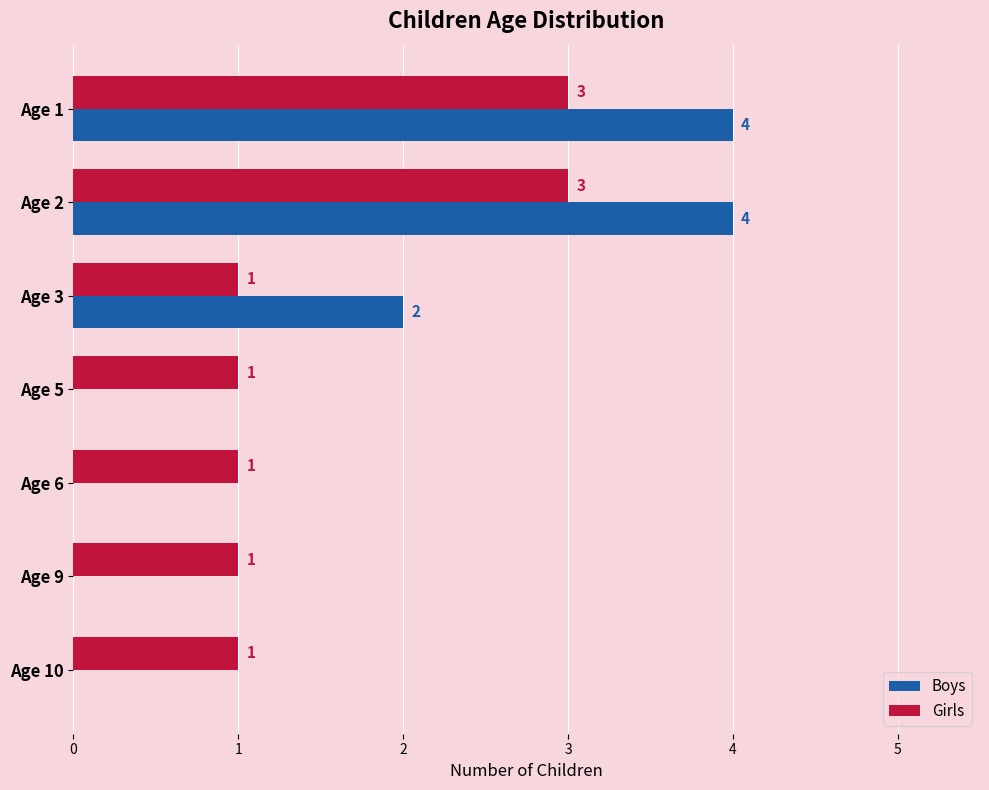

How many Boys values are between 0 and 4?

7